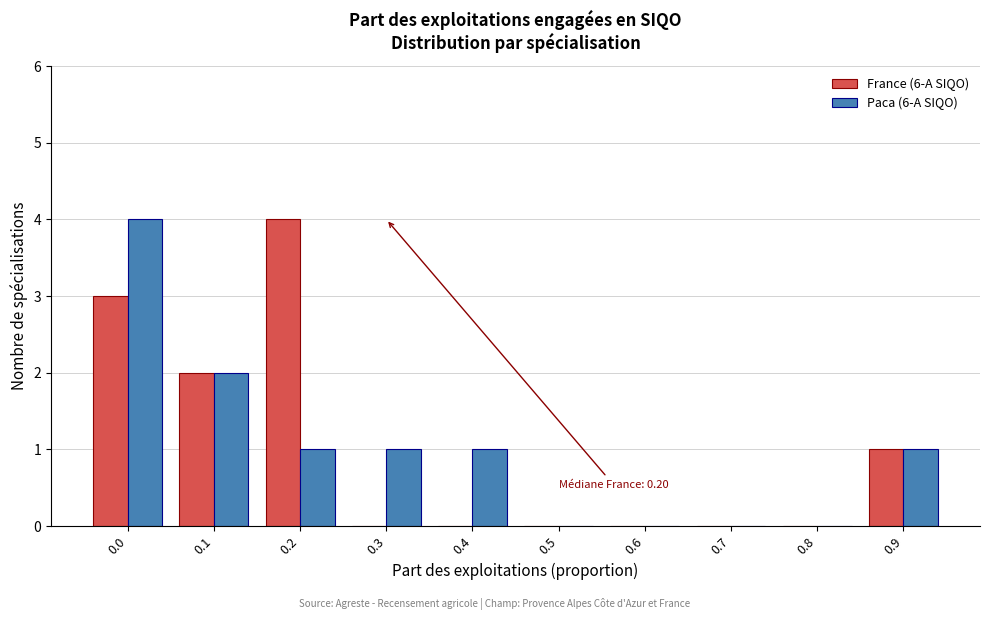

Reading left to right, list all the values displayed in this chart.

France (6-A SIQO): 0.0=3	0.1=2	0.2=4	0.3=0	0.4=0	0.5=0	0.6=0	0.7=0	0.8=0	0.9=1
Paca (6-A SIQO): 0.0=4	0.1=2	0.2=1	0.3=1	0.4=1	0.5=0	0.6=0	0.7=0	0.8=0	0.9=1